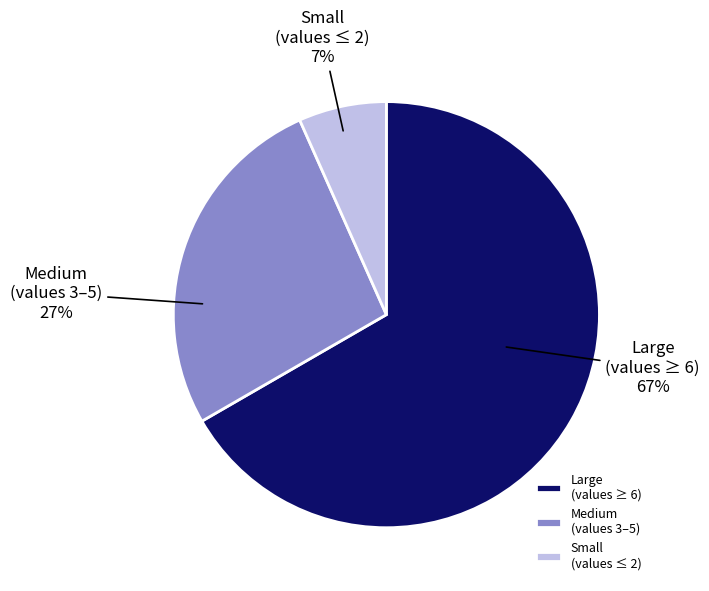

Is Large (values ≥ 6) the majority of the pie?

Yes